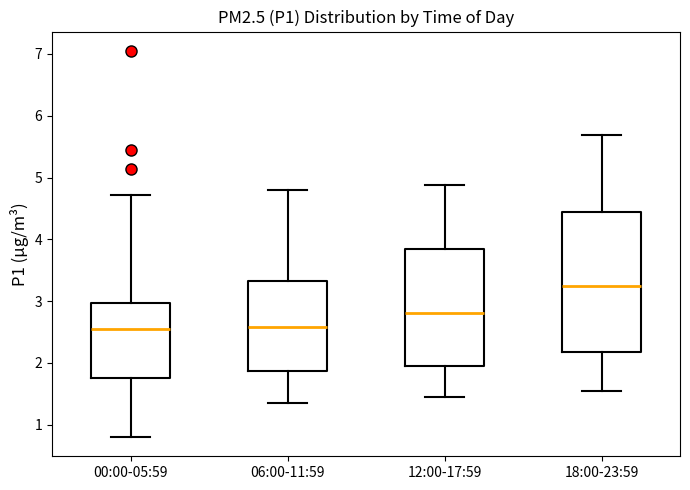

Comparing the boxes themselves (not the whiskers), which one is the tallest?

18:00-23:59